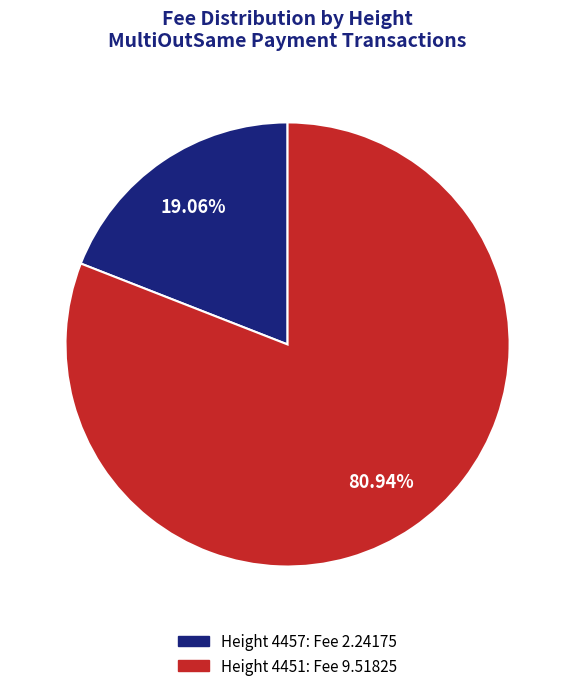

Combined, do Height 4451: Fee 9.51825 and Height 4457: Fee 2.24175 account for over 50%?

Yes